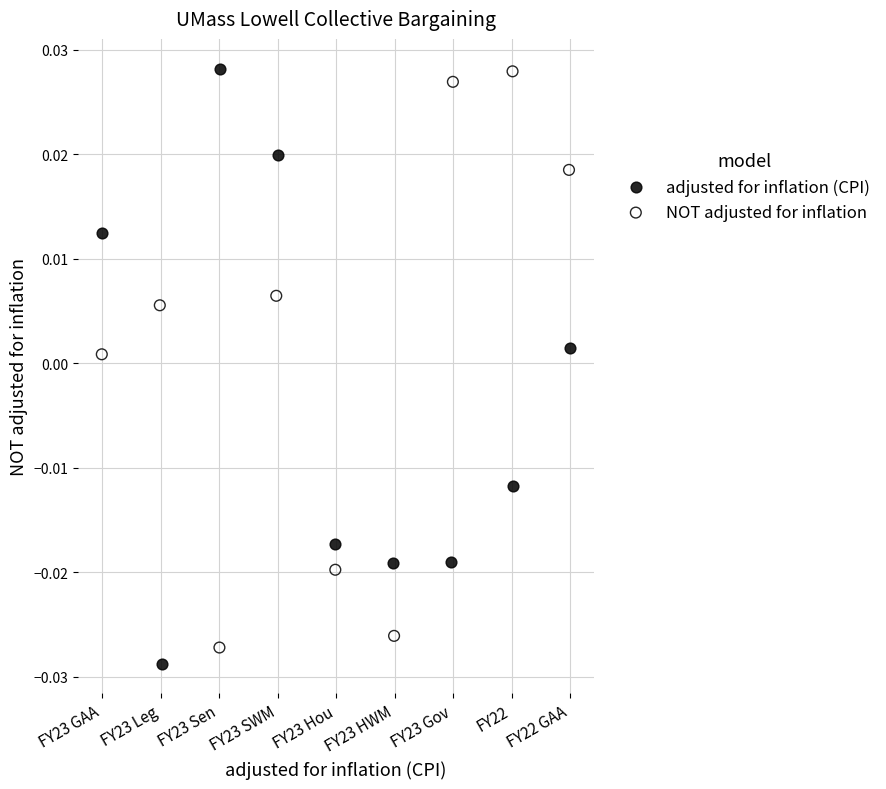

What are all the series names shown in the legend?

adjusted for inflation (CPI), NOT adjusted for inflation